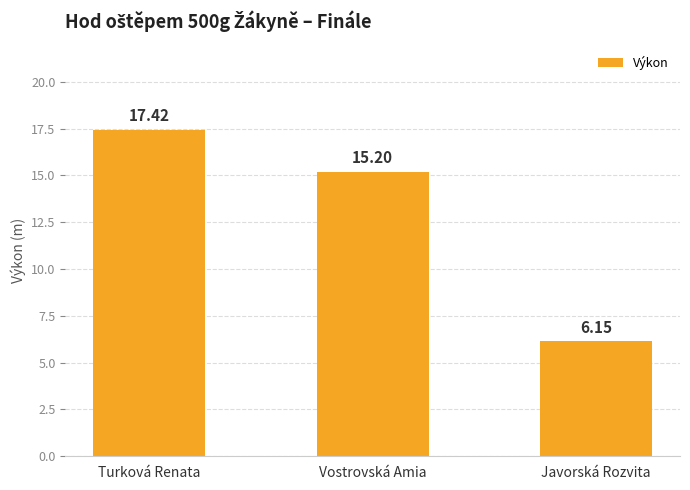

At which label is the value closest to 11?

Vostrovská Amia